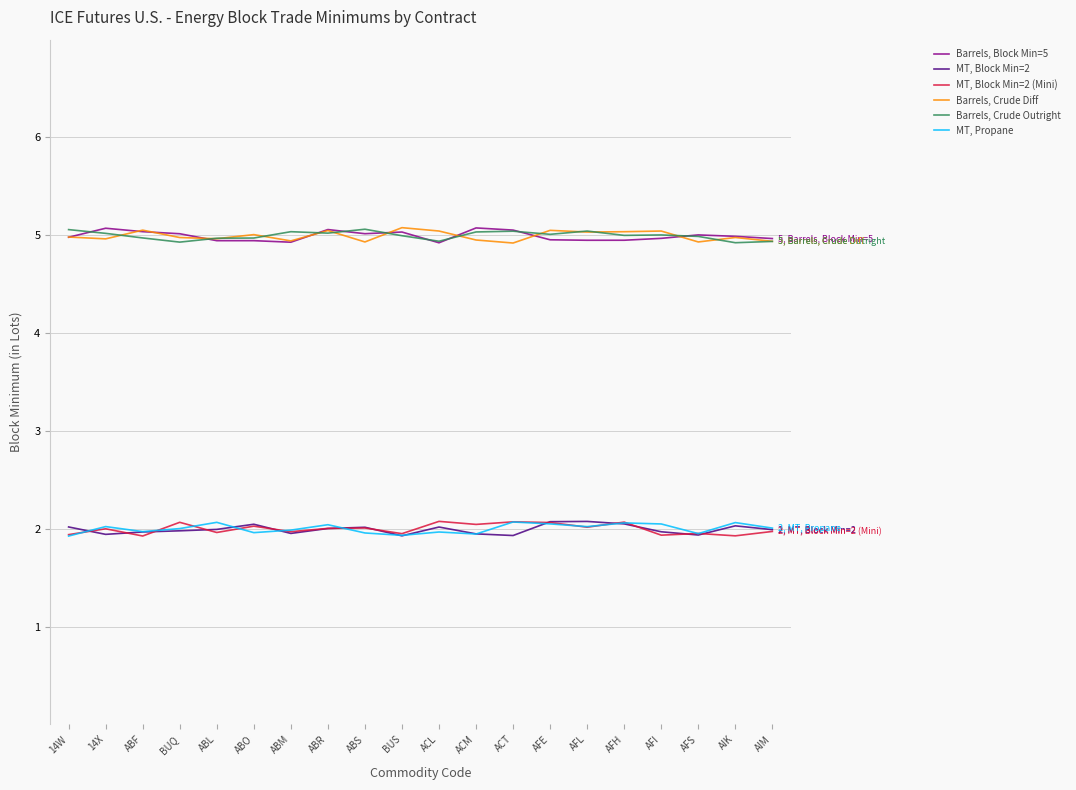

The value of MT, Propane at BUQ is 2.0. True or false?

True